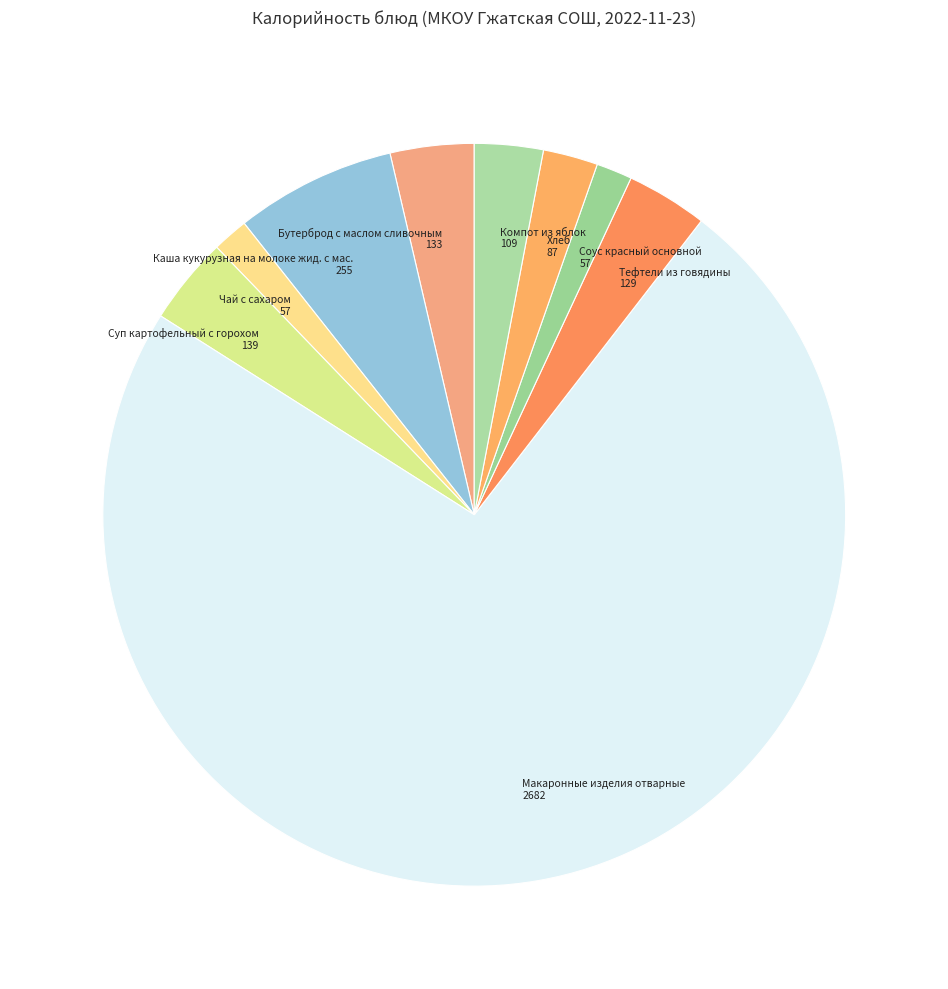

Which category has the smallest portion of the pie?

Чай с сахаром